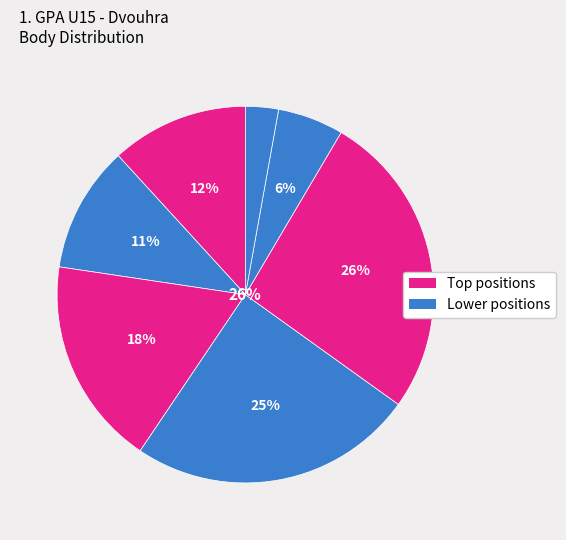

Does any single category account for the majority?

No